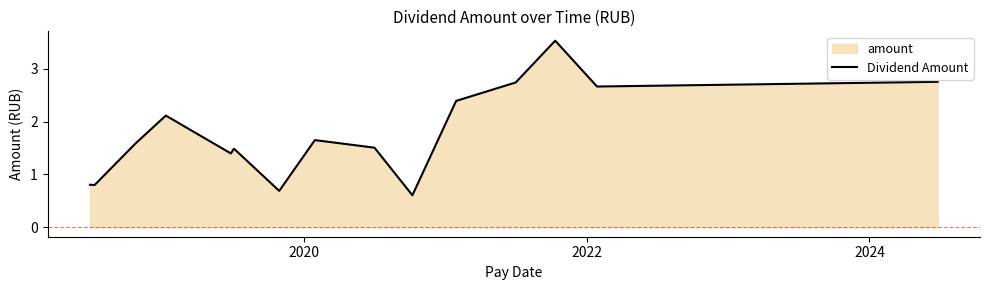

True or false: the data has more than 2 interior local peaks.

True